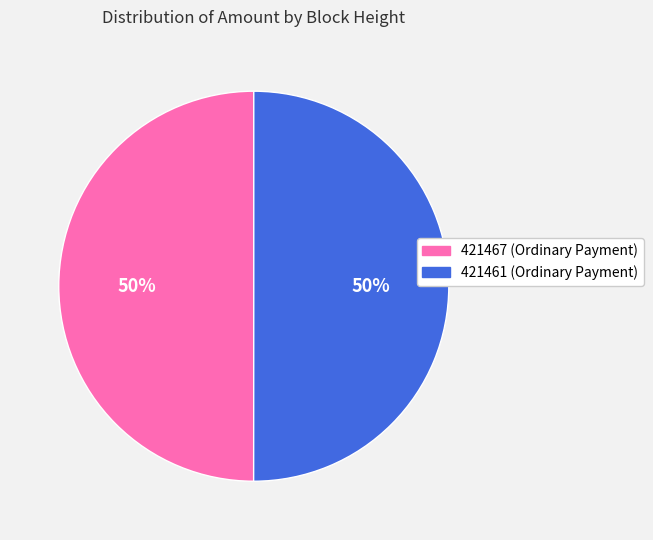

Is the sum of 421467 and 421461 greater than half?

Yes